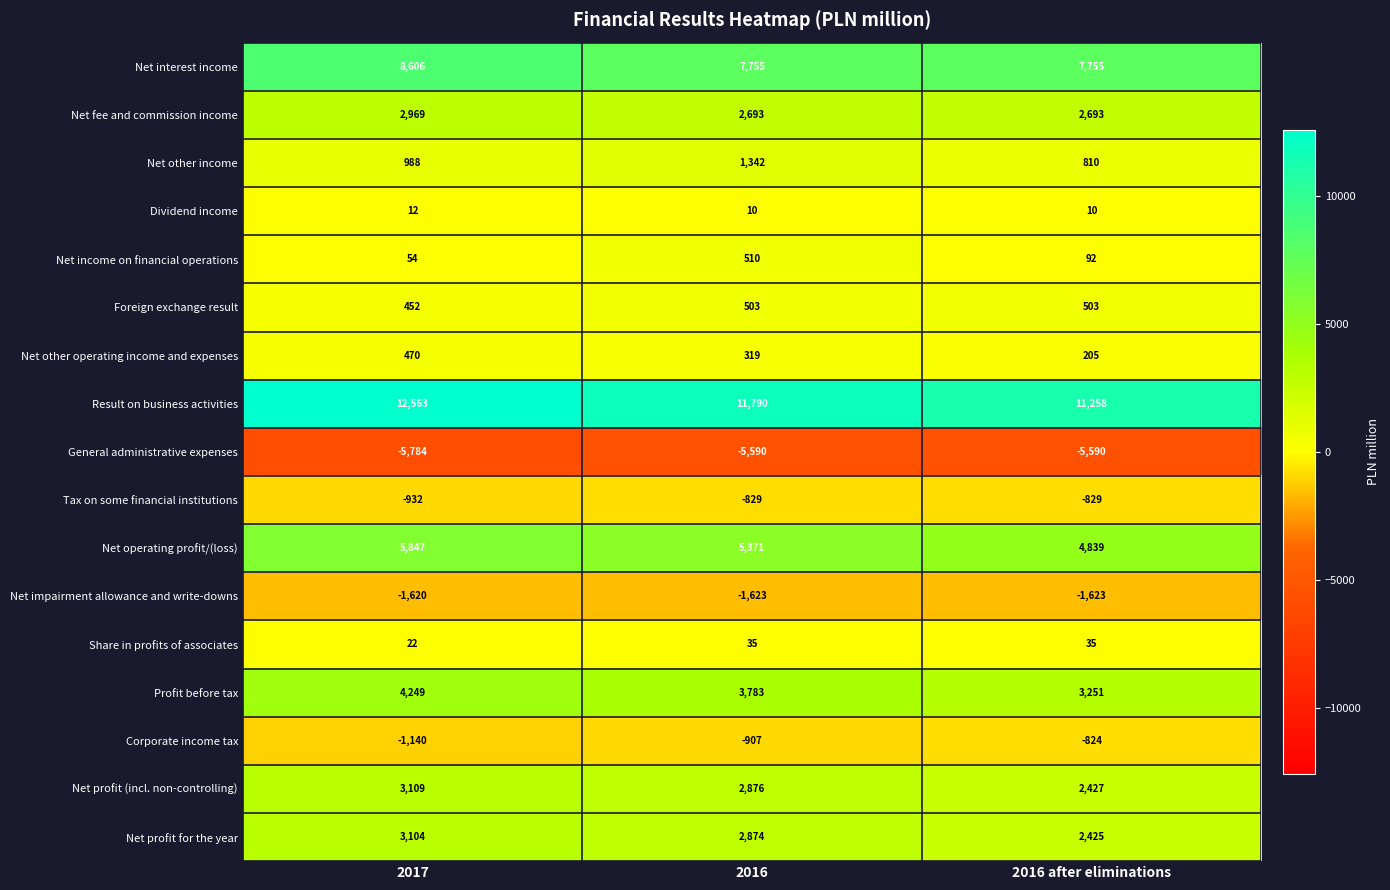

What value does the Foreign exchange result series have at 2016 after eliminations, to the nearest 5?

505